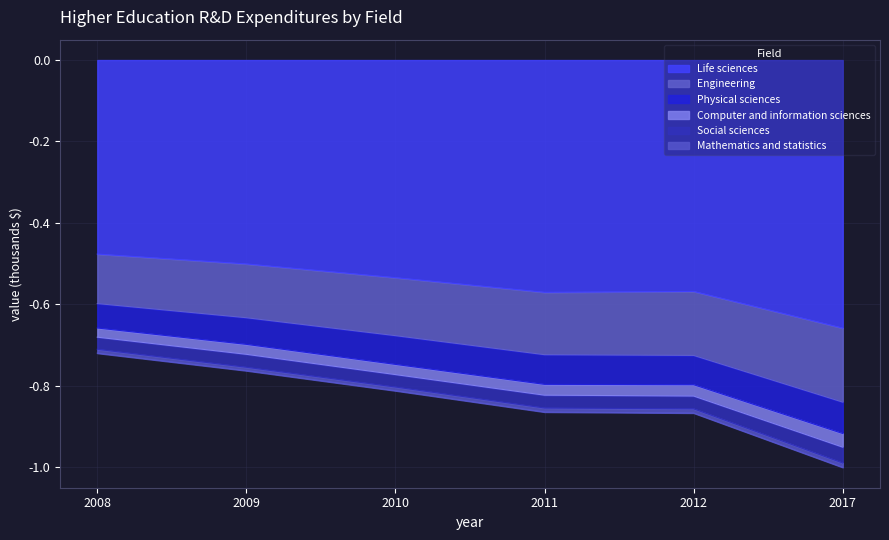

True or false: Life sciences has a value of -0.7 at 2009.

False